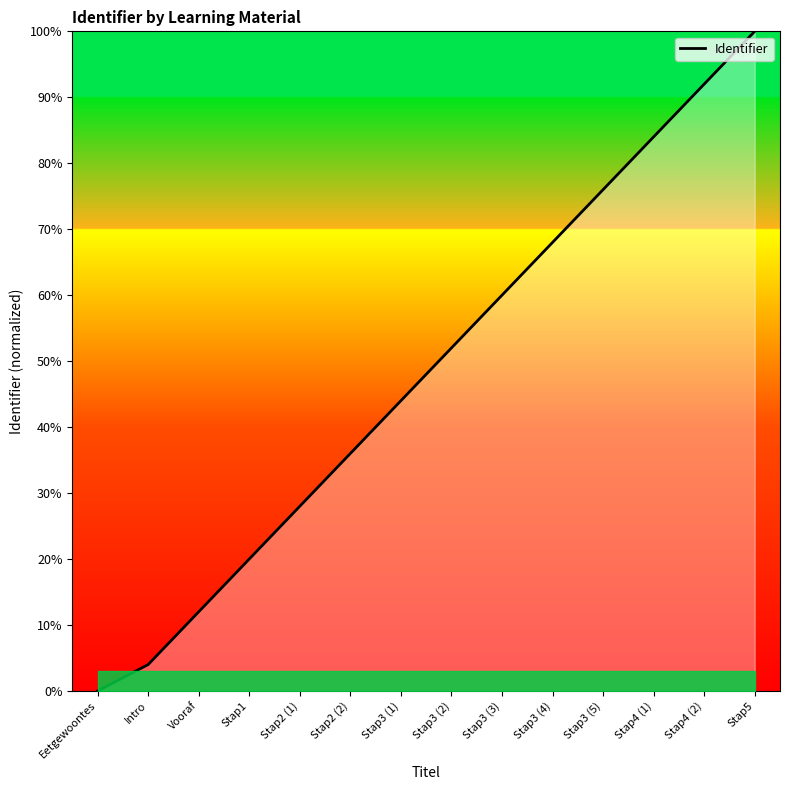

The chart shows a value of 60.0 at Stap3 (3). True or false?

True